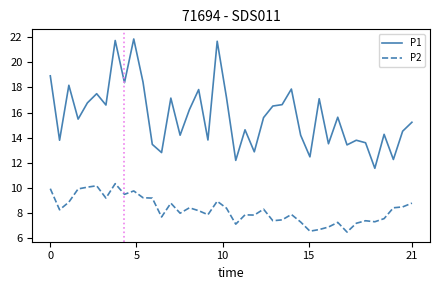

True or false: P1 and P2 intersect in this chart.

False